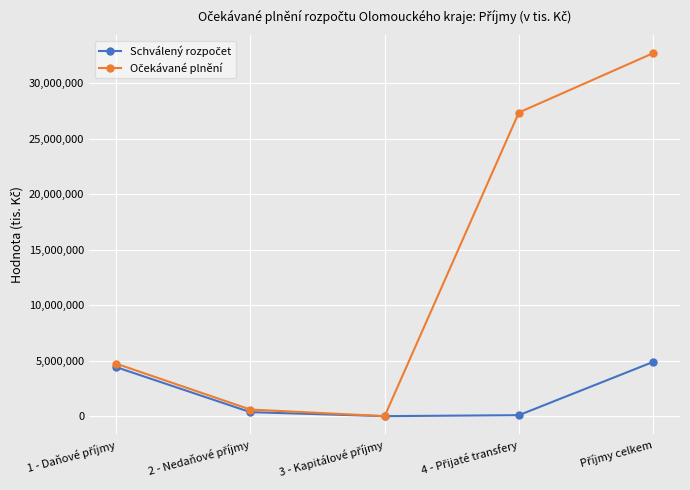

Does the chart display data point markers on the line(s)?

Yes